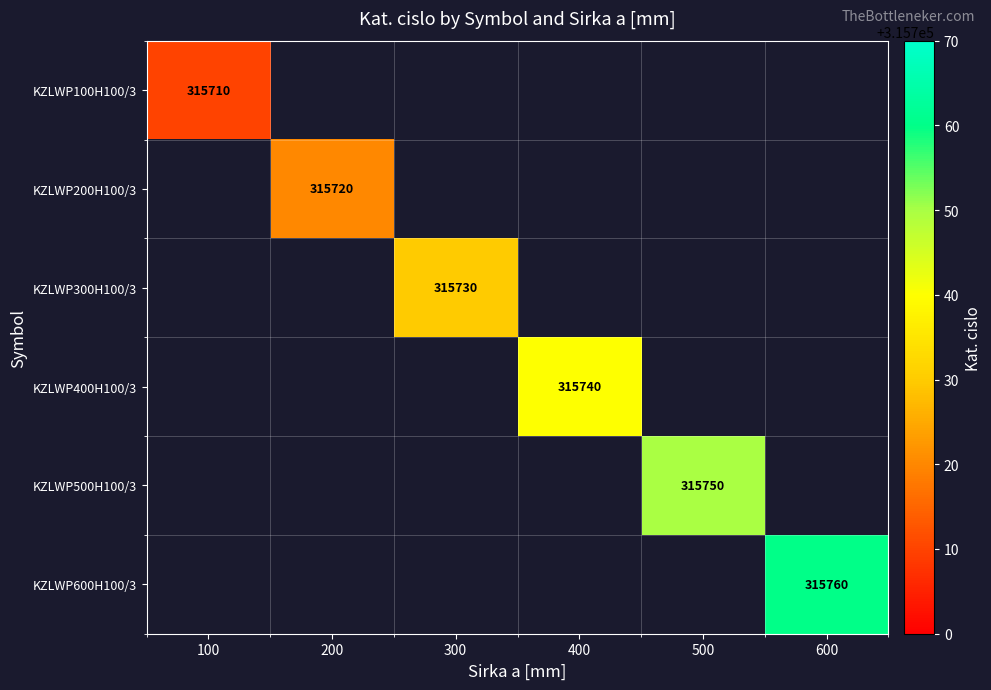

At which label does KZLWP200H100/3 reach its peak?

100